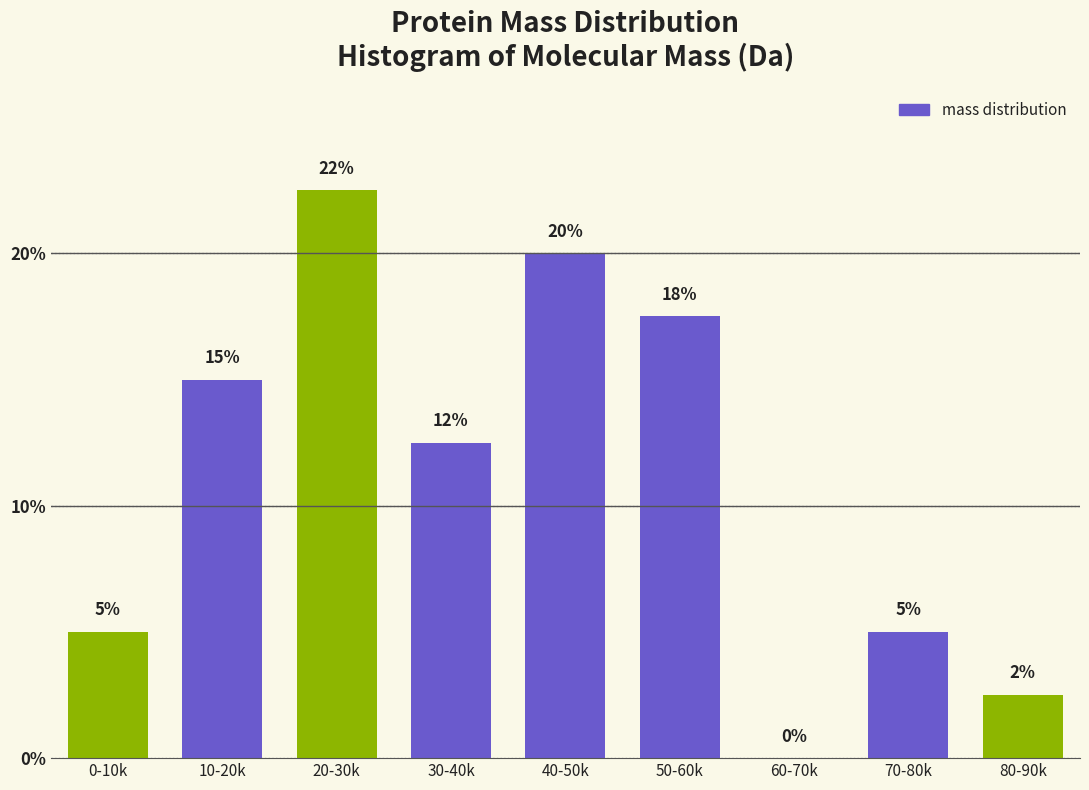

Between 30-40k and 70-80k, which is larger?

30-40k